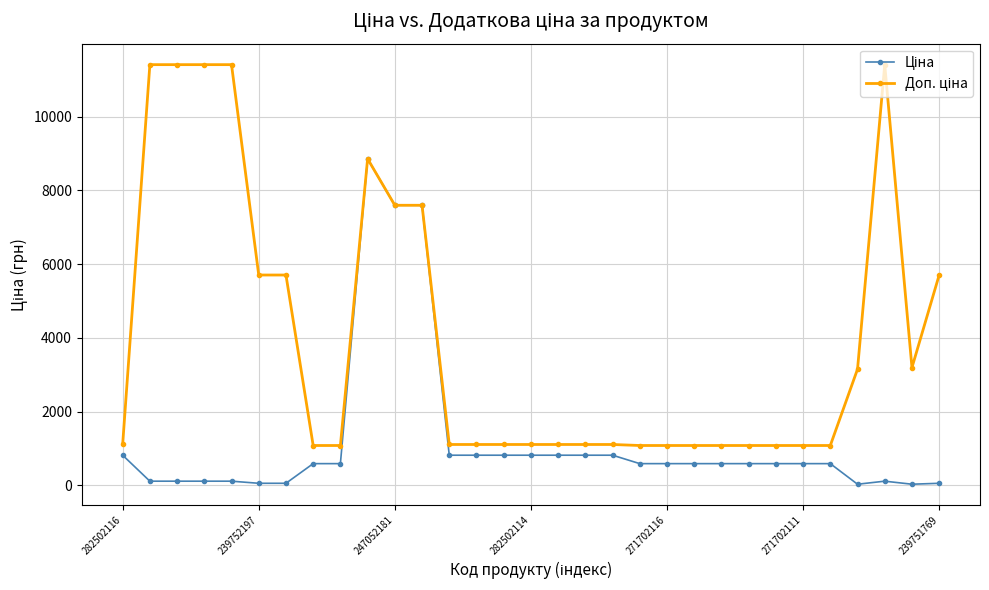

What is the greatest value displayed?

11410.0